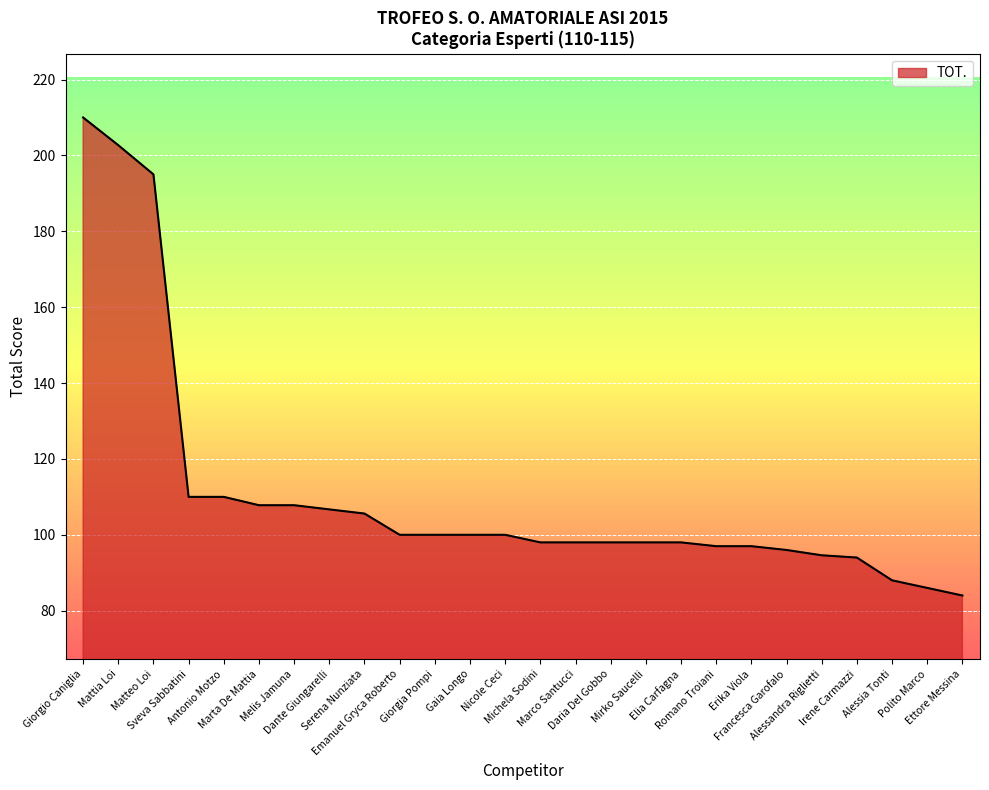

Which category has the highest value across all series?

Giorgio Caniglia